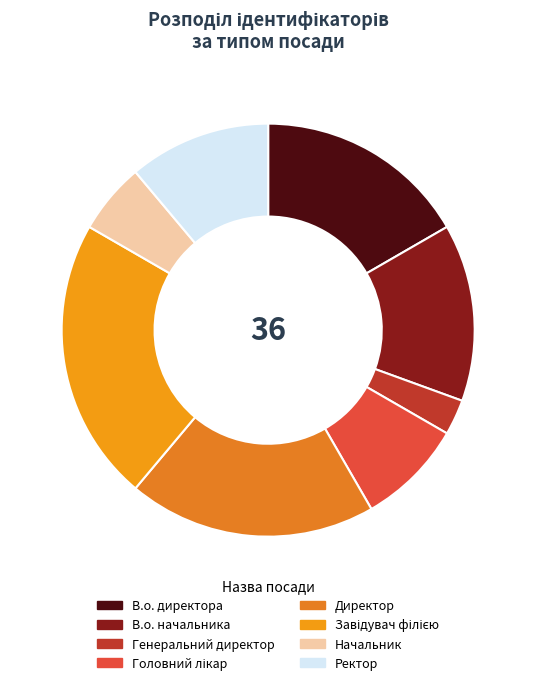

What is the smallest slice in the pie chart?

Генеральний директор